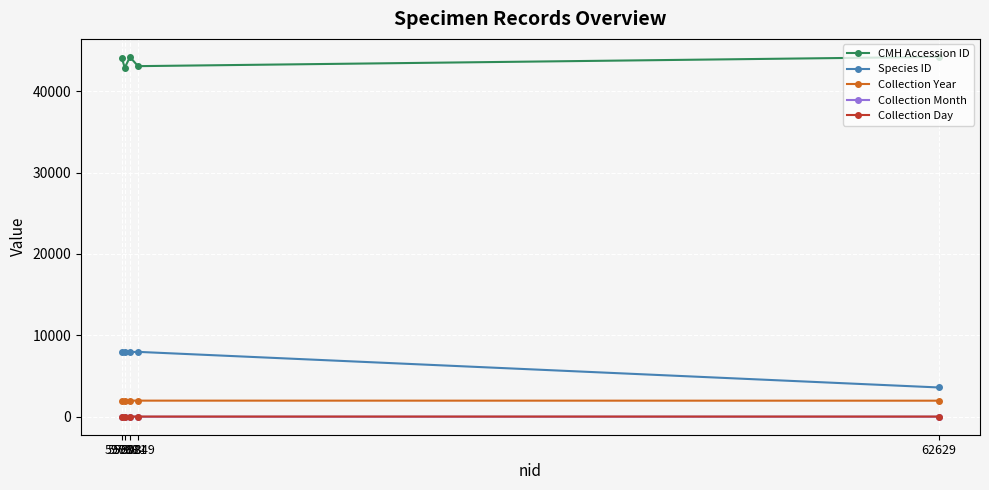

At how many categories does at least one series exceed 23189?

5